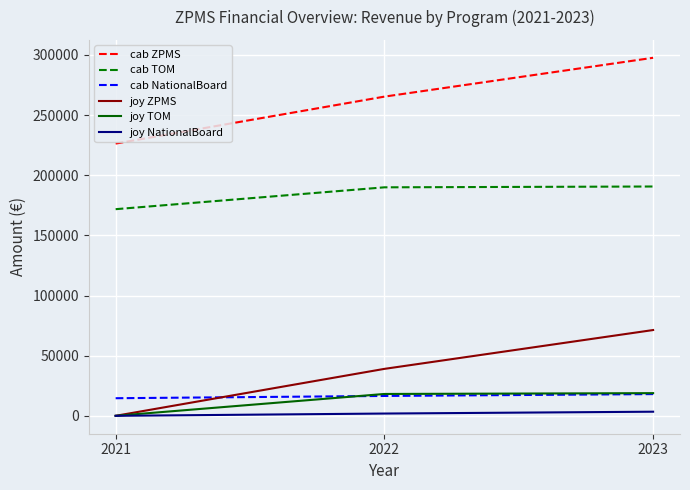

What is the minimum value for cab TOM?

171782.3